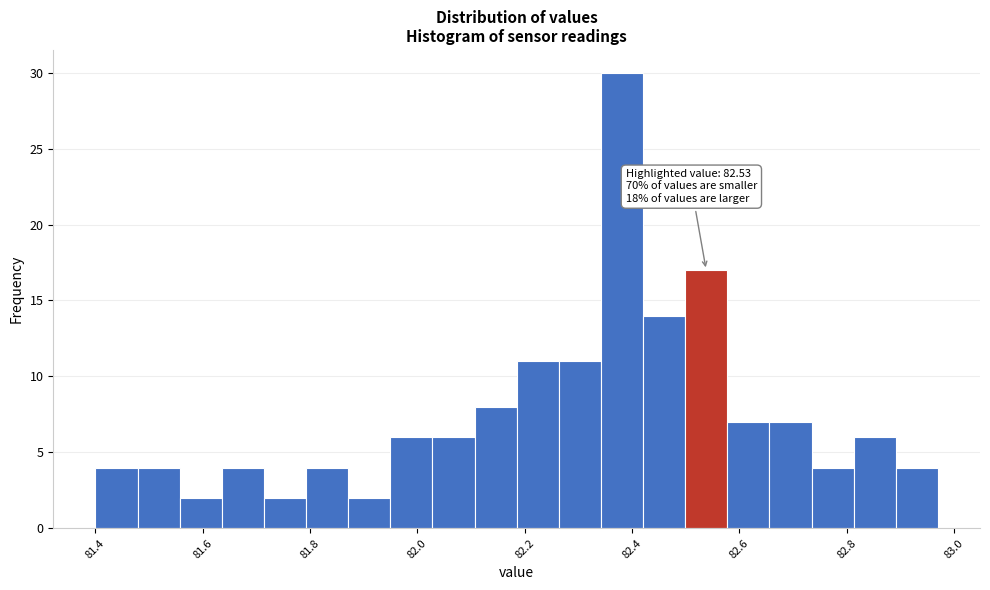

Around what value on the x-axis is the tallest bar? Give the approximate position of its centre, as read against the axis.

82.38